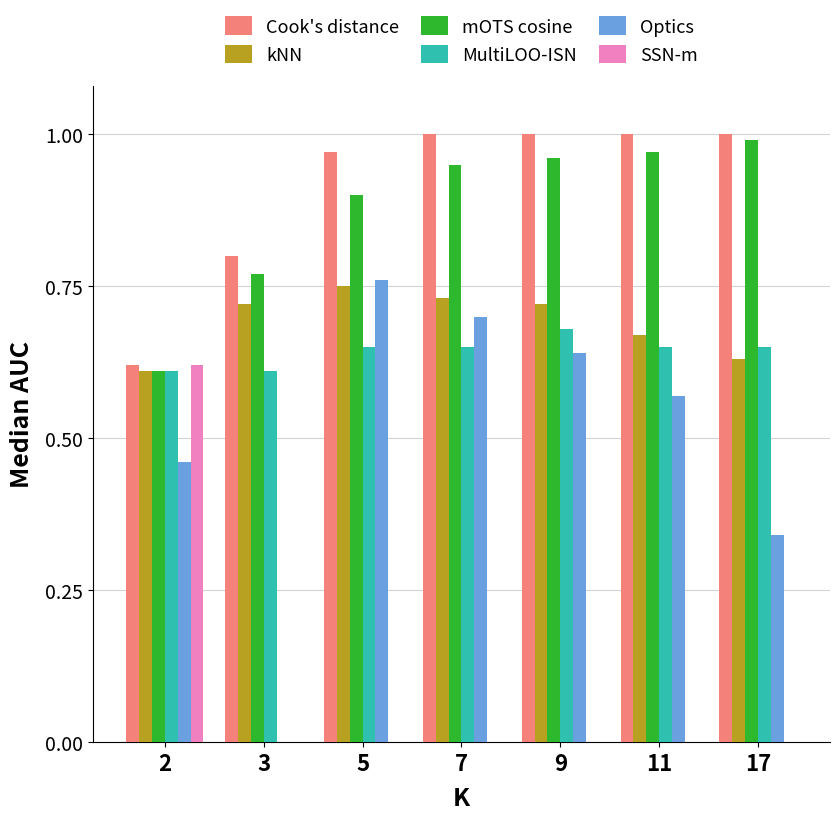

At which label does MultiLOO-ISN reach its peak?

9